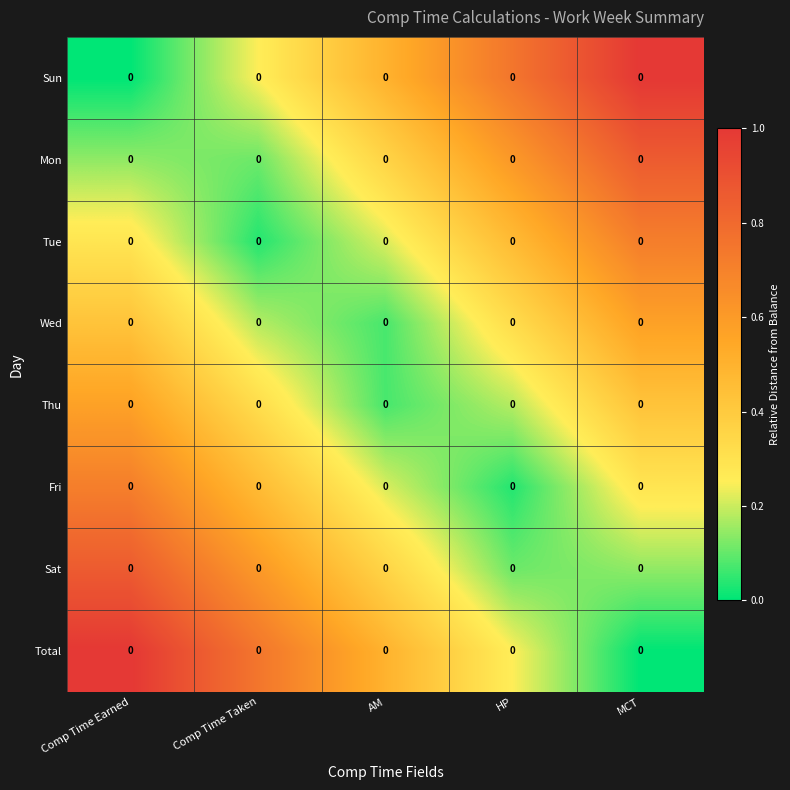

How many series are shown in this chart?

8